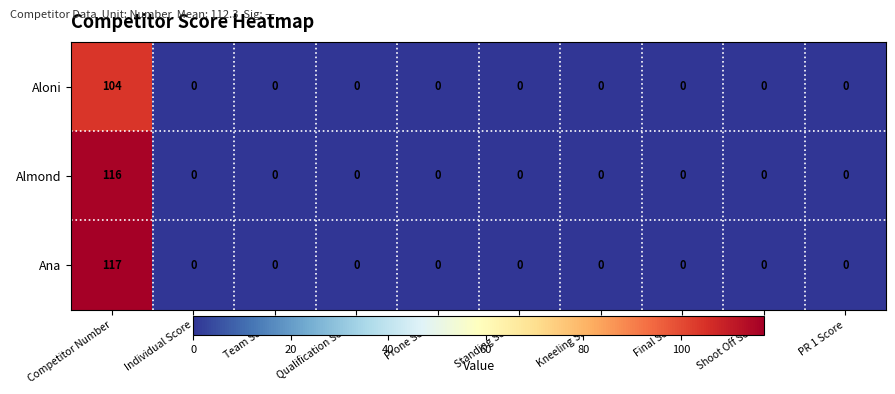

Reading right to left, what are all the values shown in this chart?

Aloni: 0	0	0	0	0	0	0	0	0	104
Almond: 0	0	0	0	0	0	0	0	0	116
Ana: 0	0	0	0	0	0	0	0	0	117